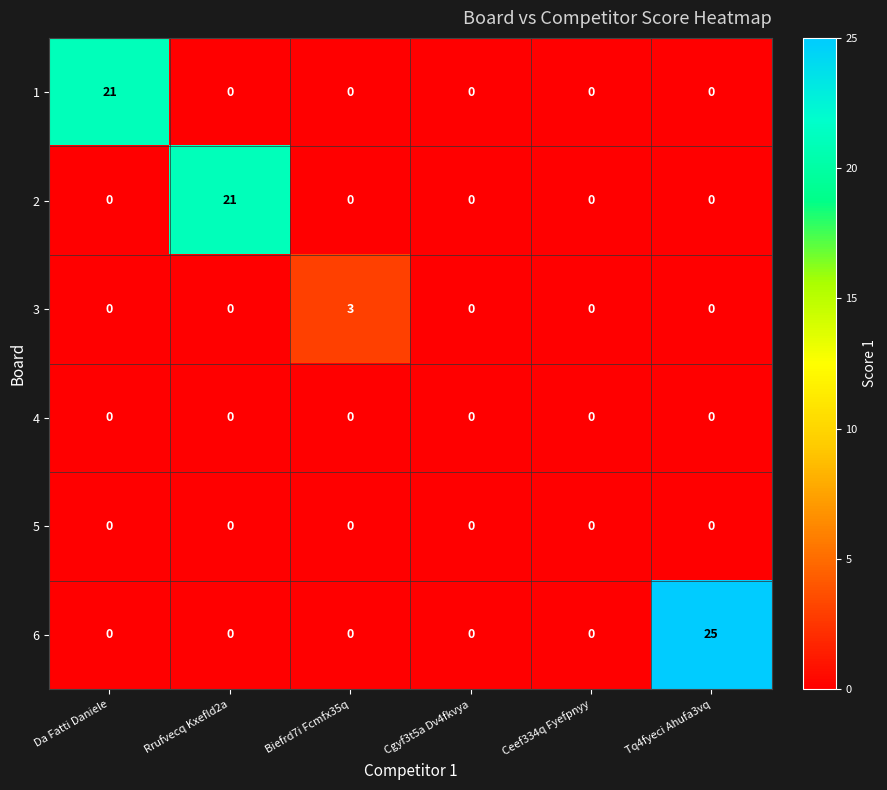

Count the 3 values in the range 0 to 1.

5